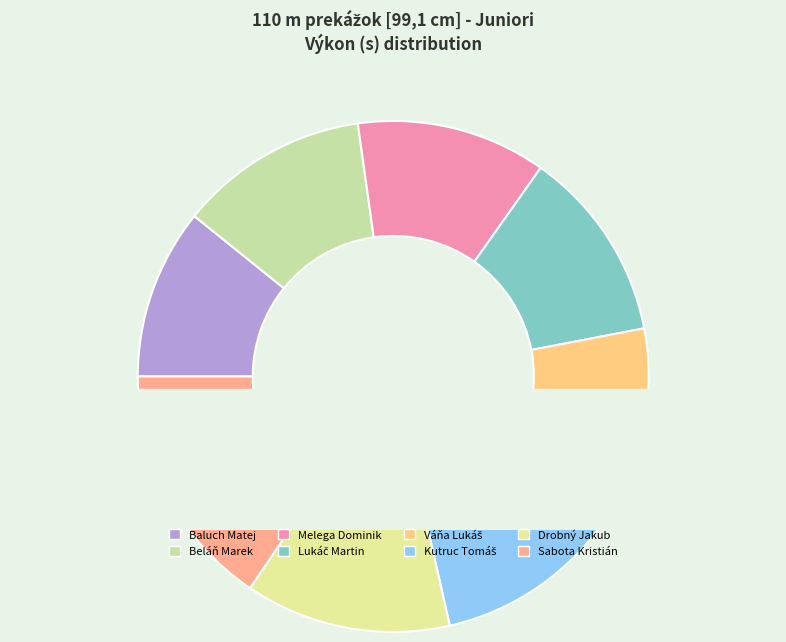

To the nearest percent, what portion does Lukáč Martin represent?

12%